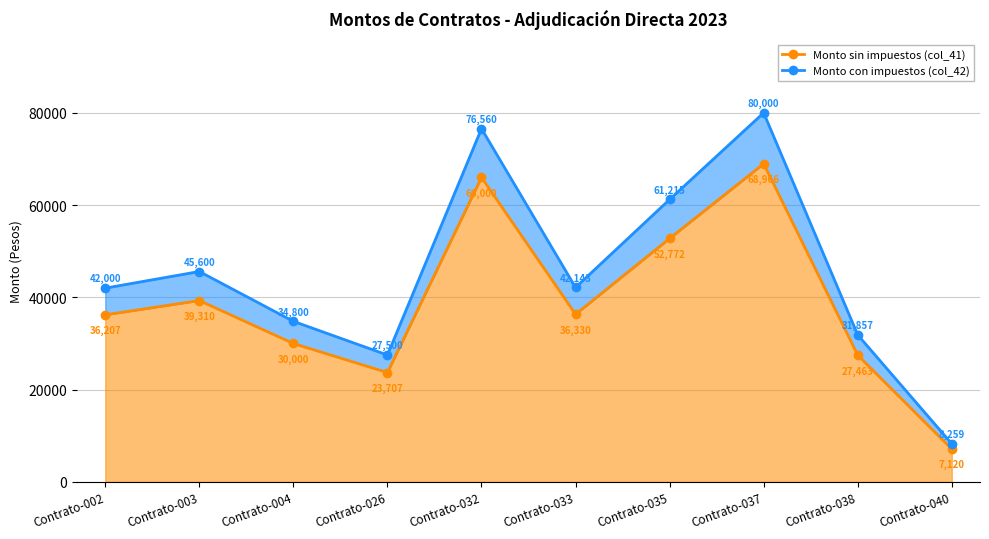

What is the difference between the highest and lowest values at Contrato-026?

3793.1